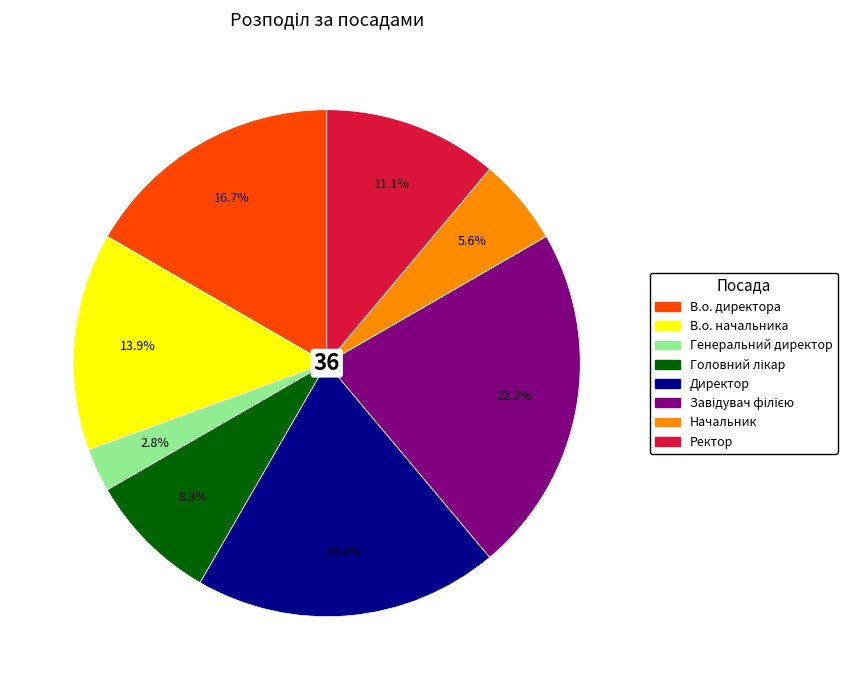

How many slices are in this pie chart?

8